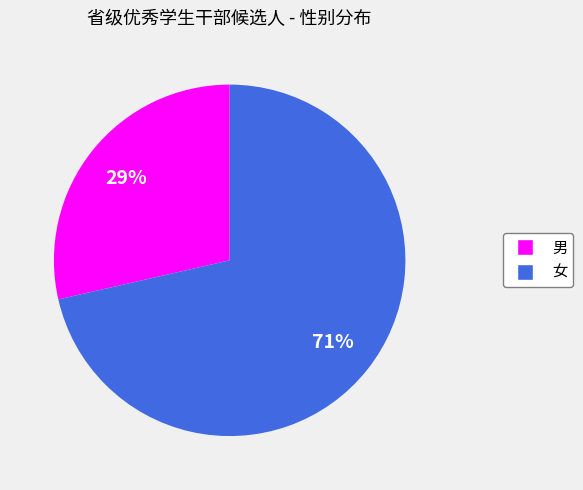

To the nearest percent, what percentage of the pie is 男?

29%